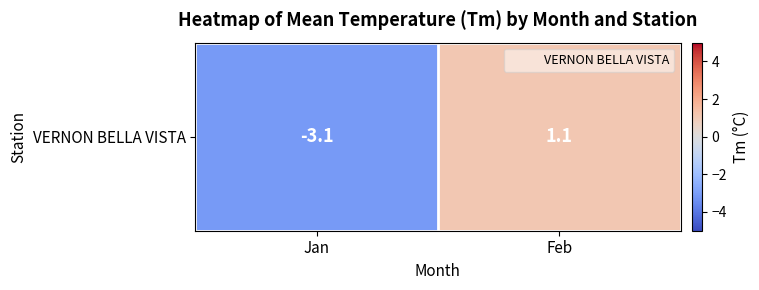

What is the sum of the values at Jan and Feb?

-2.0